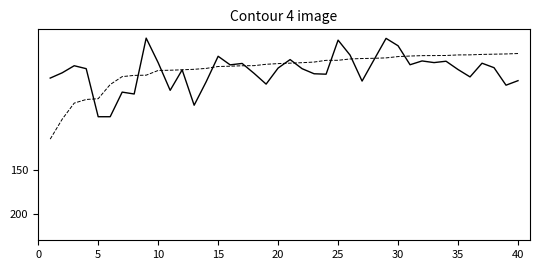

What is the greatest value displayed?

114.9